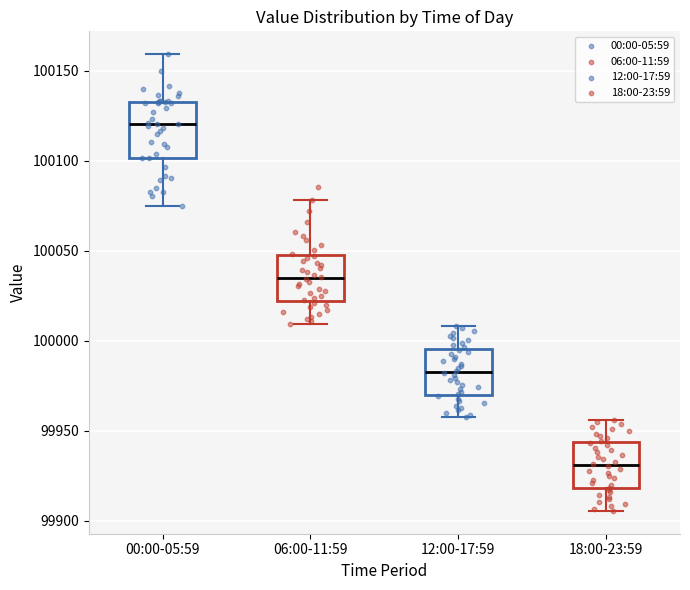

Reading left to right, transcribe this box plot: for each box, give where its median line is, the range the box spans, and where its two whiskers end, as read against the y-axis. The values are not printed on the chart, so give them approximately, as read against the axis.

00:00-05:59: median 100120, box 100100 to 100135, whiskers 100075 to 100160
06:00-11:59: median 100035, box 100020 to 100045, whiskers 100010 to 100080
12:00-17:59: median 99985, box 99970 to 99995, whiskers 99955 to 100010
18:00-23:59: median 99930, box 99920 to 99945, whiskers 99905 to 99955